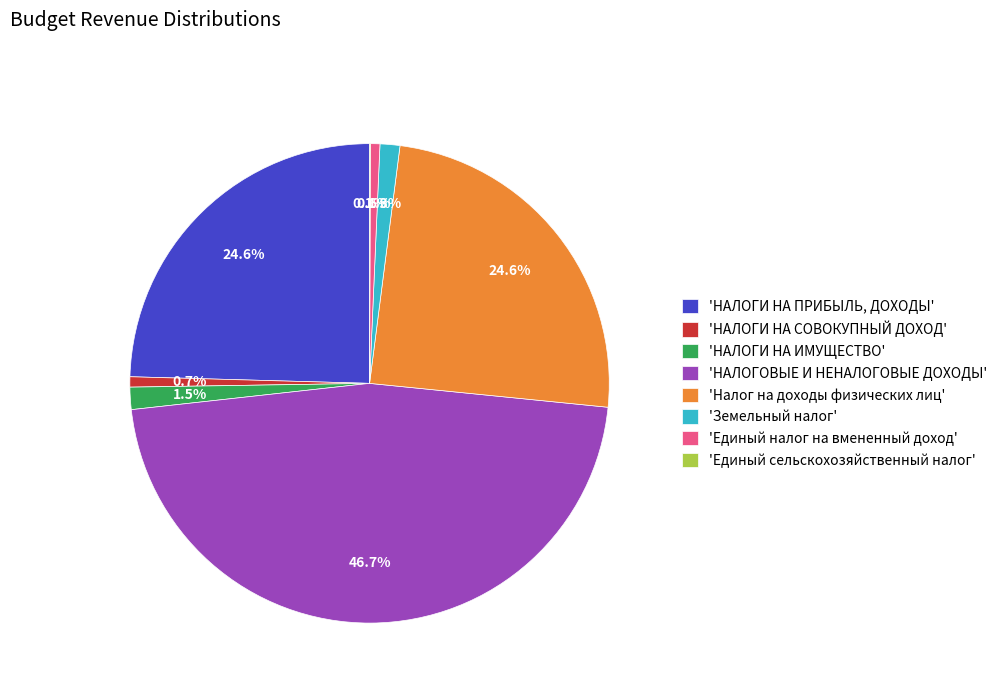

Does any single category account for the majority?

No